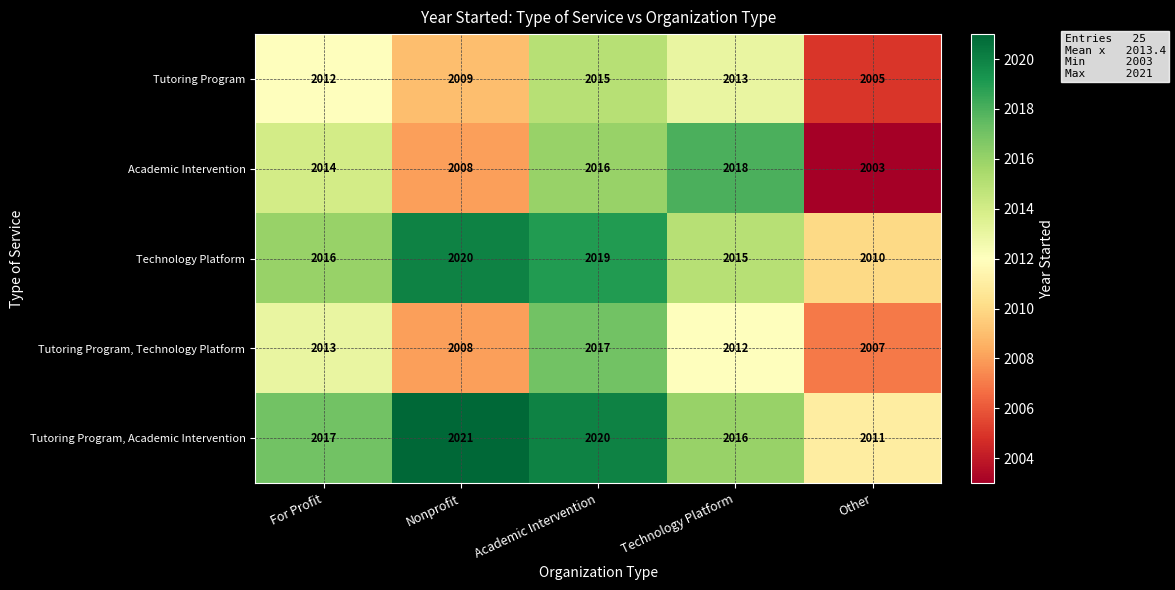

How many categories are shown in the chart?

5